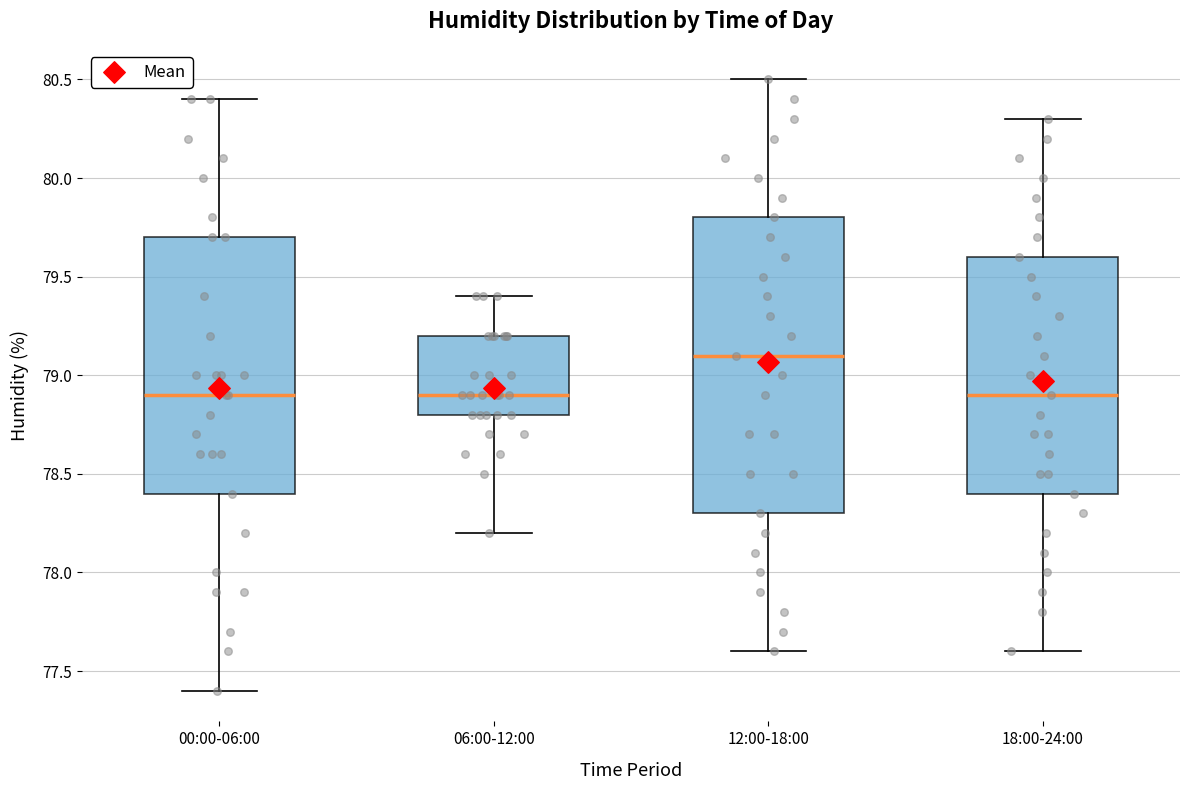

Where is the lower edge of the box for 06:00-12:00 on the y-axis? The values are not printed on the chart, so give them approximately, as read against the axis.

78.8